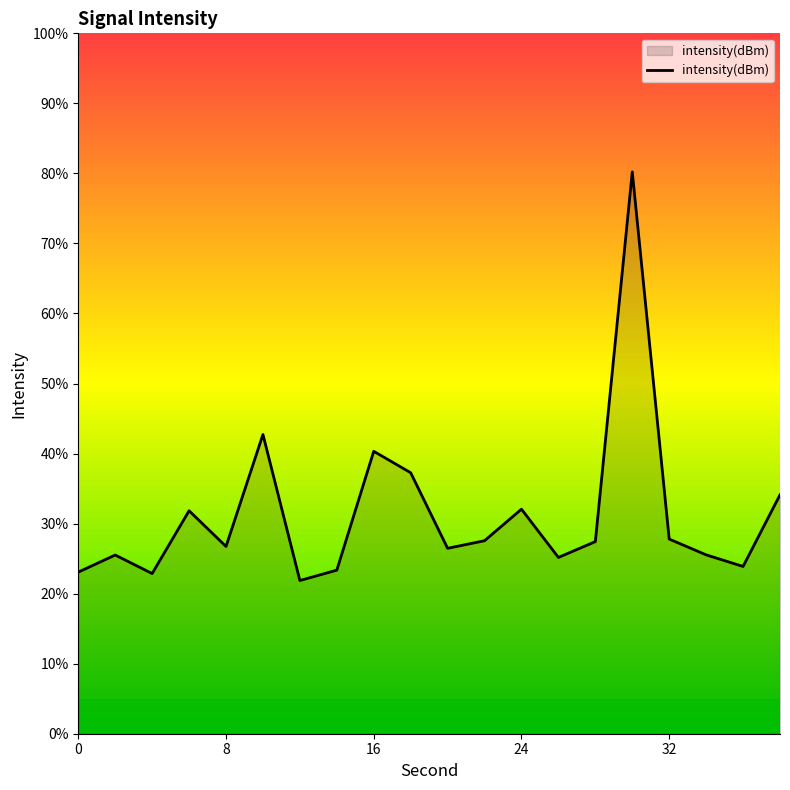

What is the difference between the maximum and minimum values?

58.3